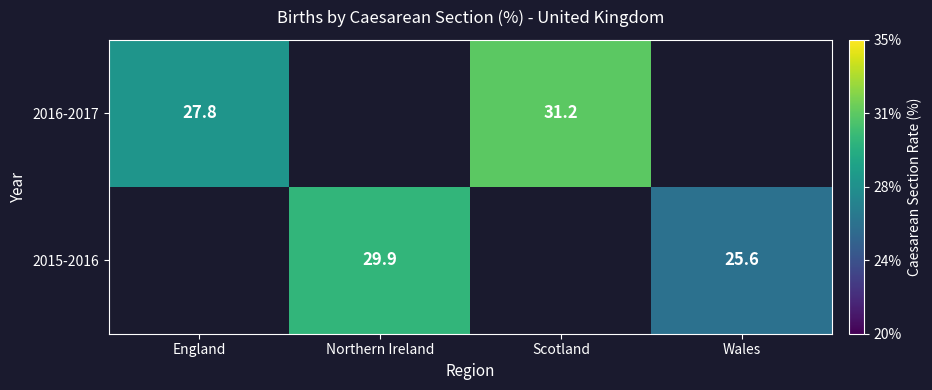

True or false: 2015-2016 has a value of 44.7 at Northern Ireland.

False